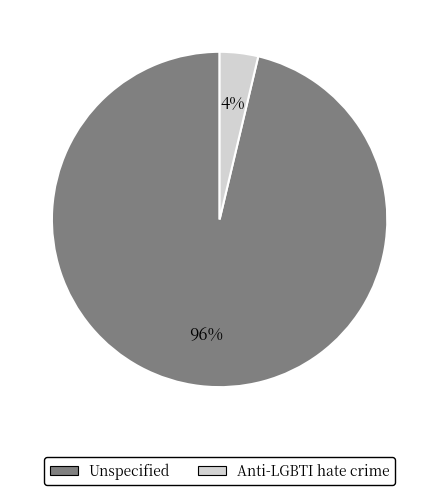

Which has a higher value, Anti-LGBTI hate crime or Unspecified?

Unspecified